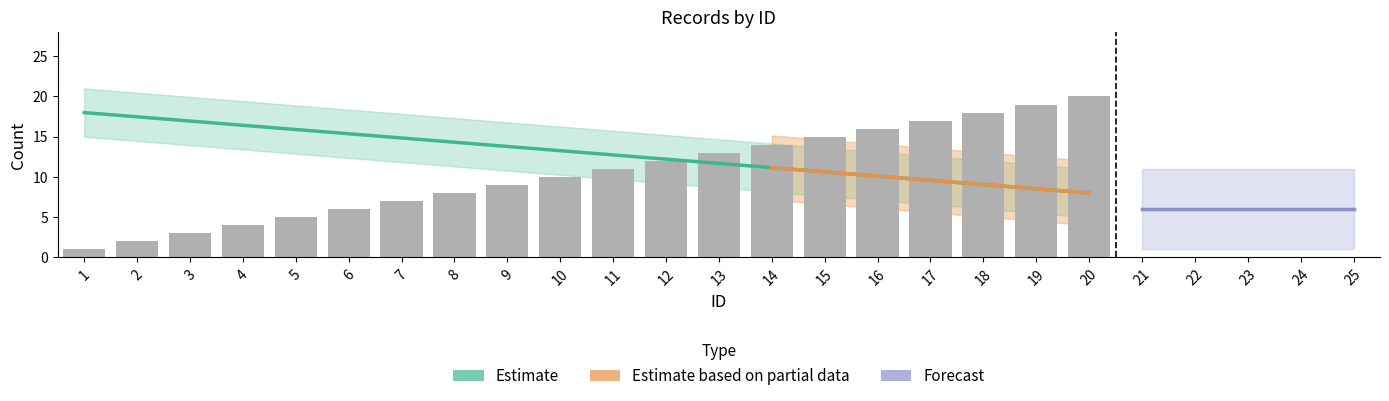

What is the approximate value at 2?

17.5